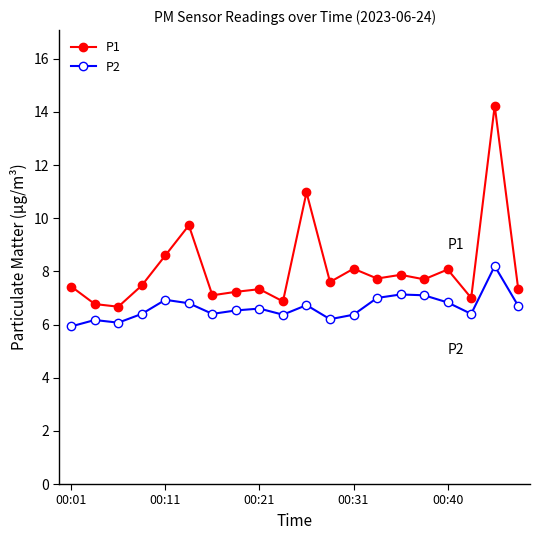

Which series has the widest spread of values?

P1